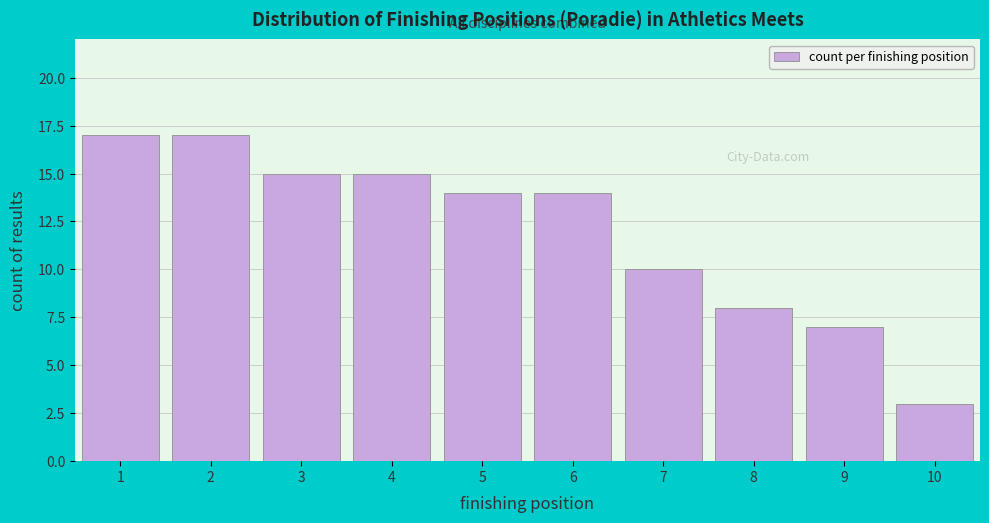

Reading left to right, list every bar in this chart as the range it spans on the x-axis followed by its height. The values are not printed on the chart, so give them approximately, as read against the axis.

0.5 to 1.5: 17
1.5 to 2.5: 17
2.5 to 3.5: 15
3.5 to 4.5: 15
4.5 to 5.5: 14
5.5 to 6.5: 14
6.5 to 7.5: 10
7.5 to 8.5: 8
8.5 to 9.5: 7
9.5 to 10.5: 3